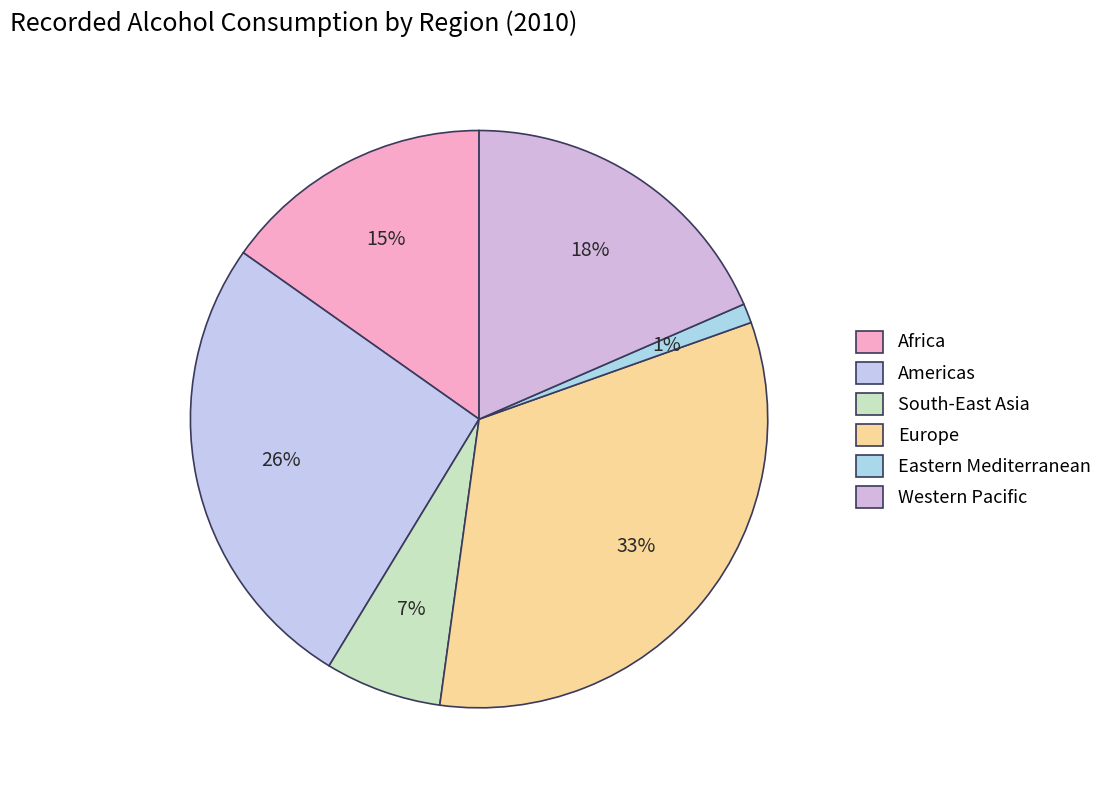

Do Eastern Mediterranean and Africa together represent more than half of the pie?

No